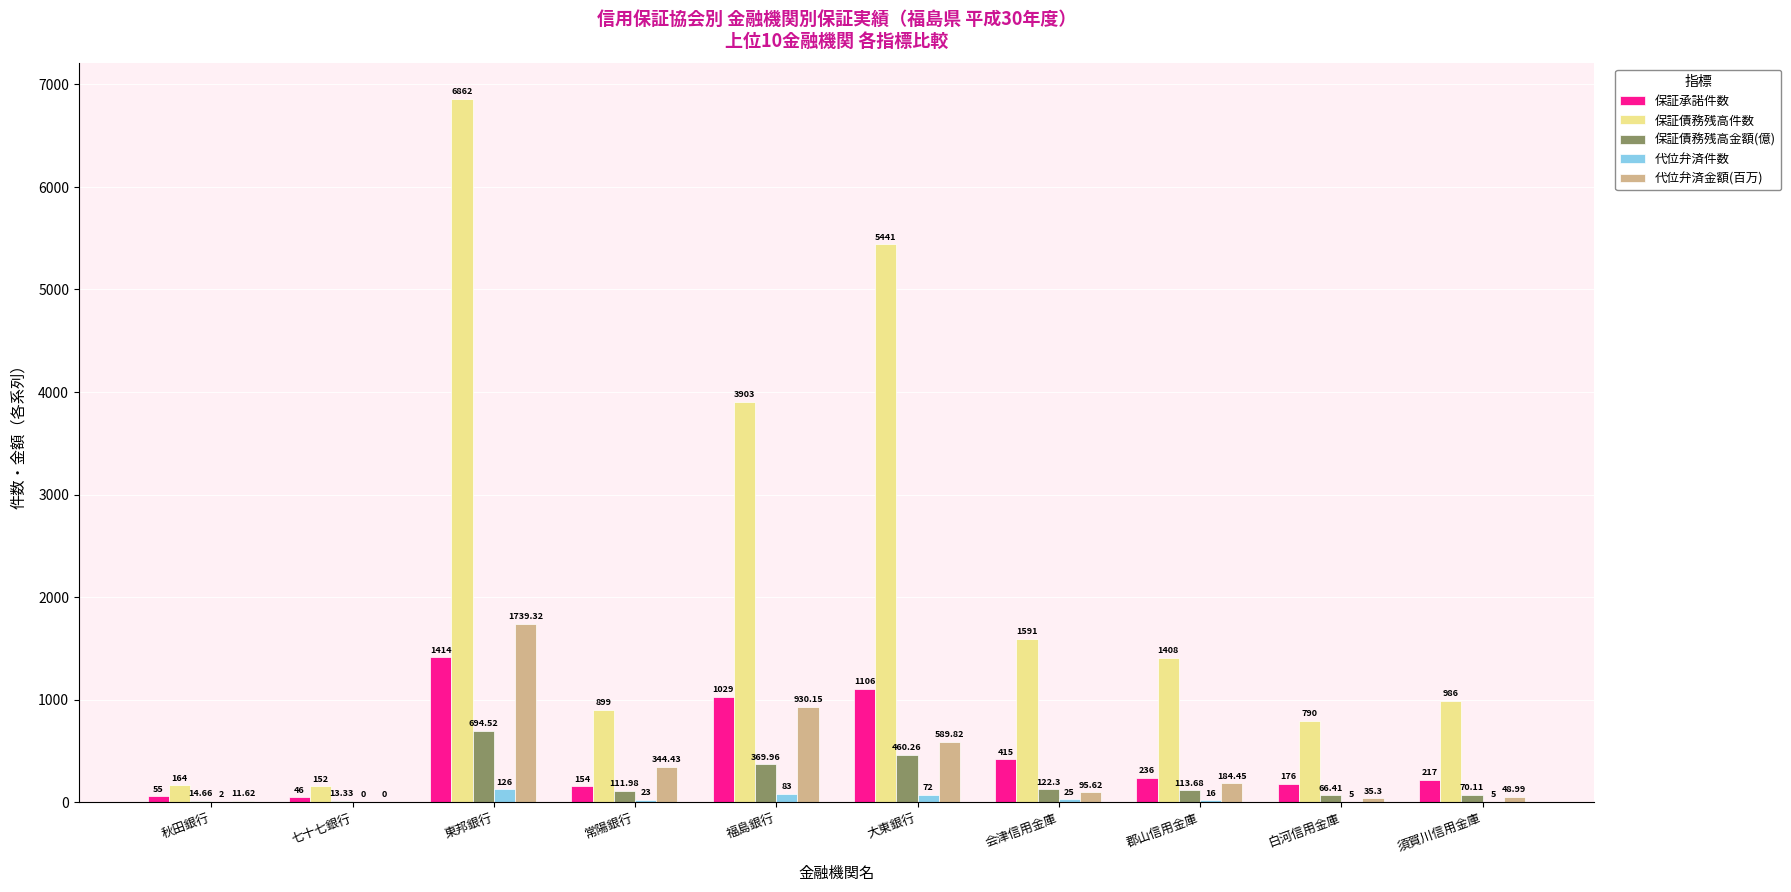

At which category is the sum across all series the highest?

東邦銀行